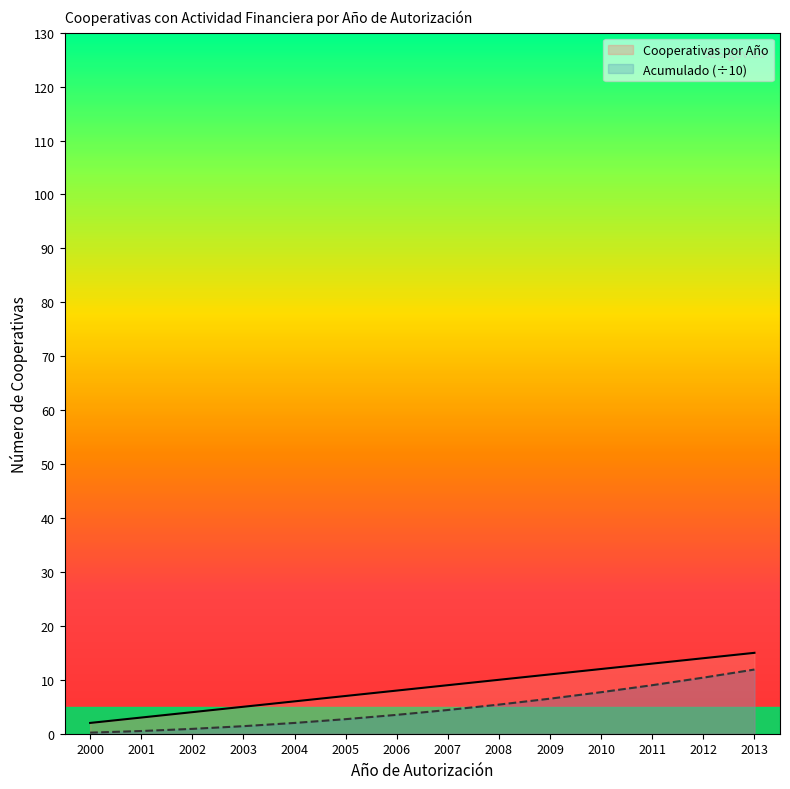

At which category is the sum across all series the highest?

2013